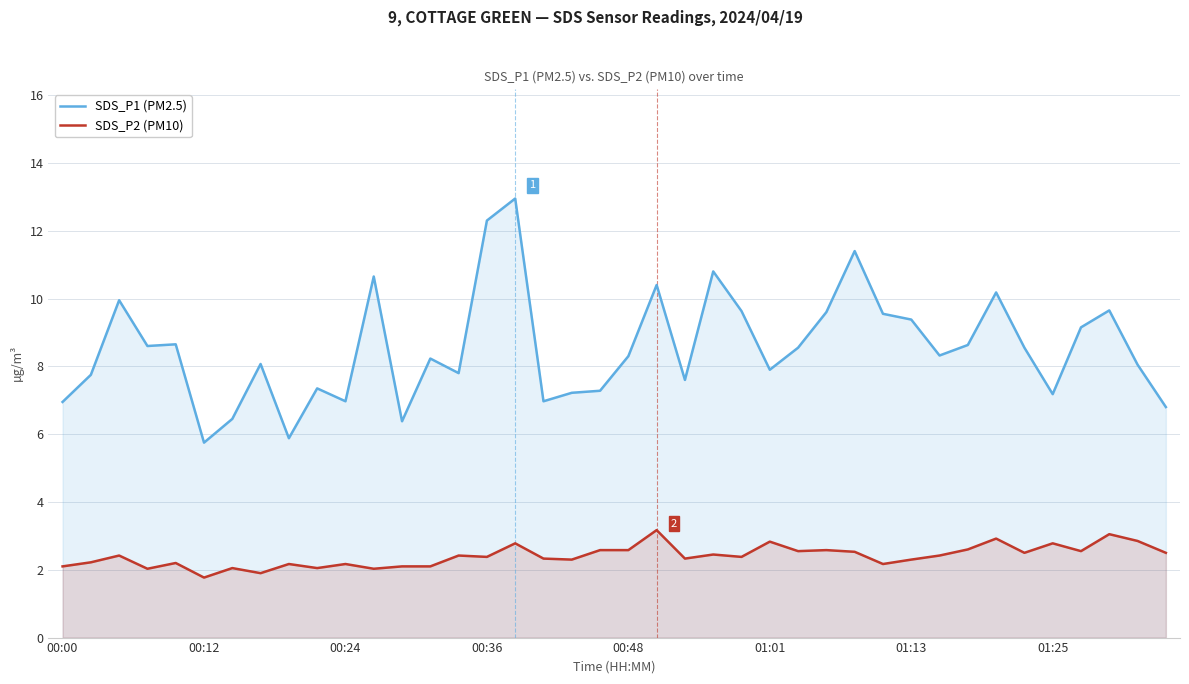

At 33, list the series in order from largest to smallest.

SDS_P1 (PM2.5), SDS_P2 (PM10)